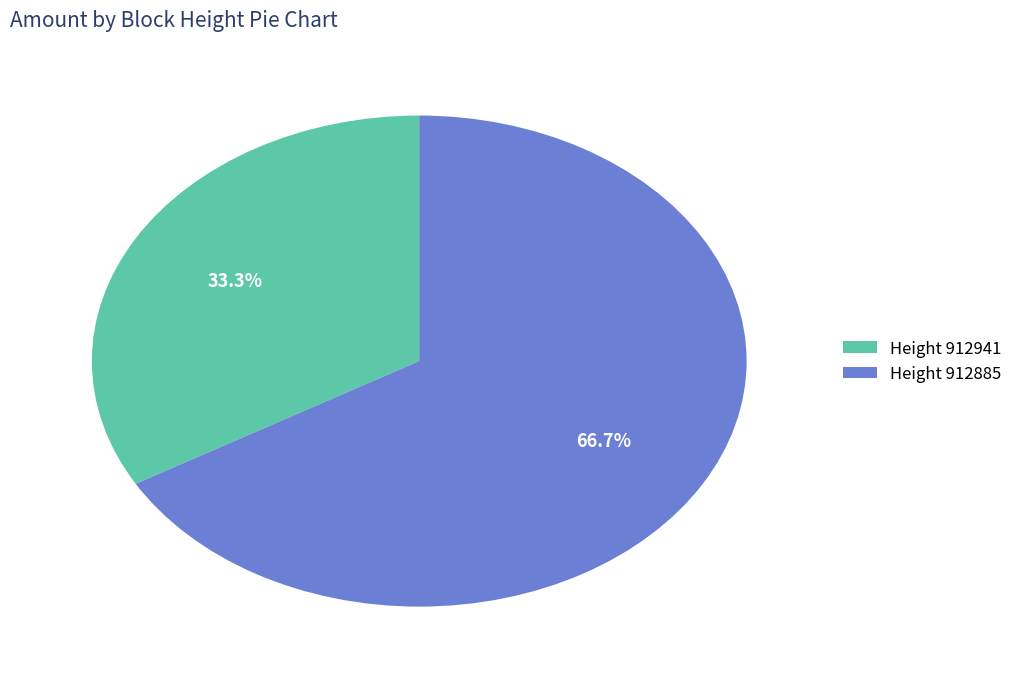

What percentage is NOT represented by Height 912941?

66.7%